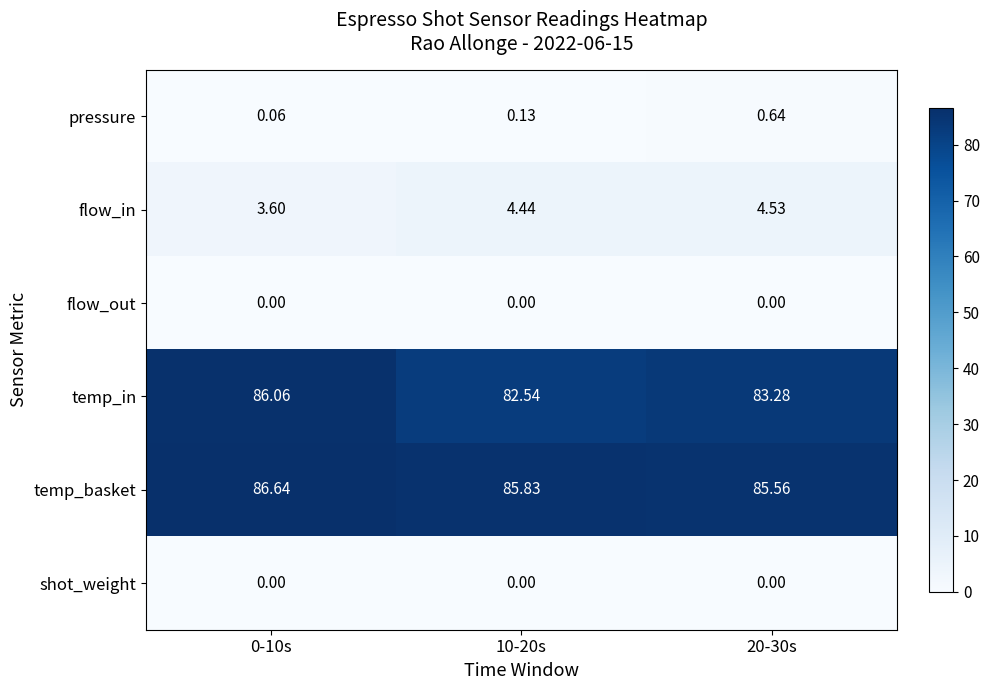

Which series changed the most between 0-10s and 20-30s?

temp_in